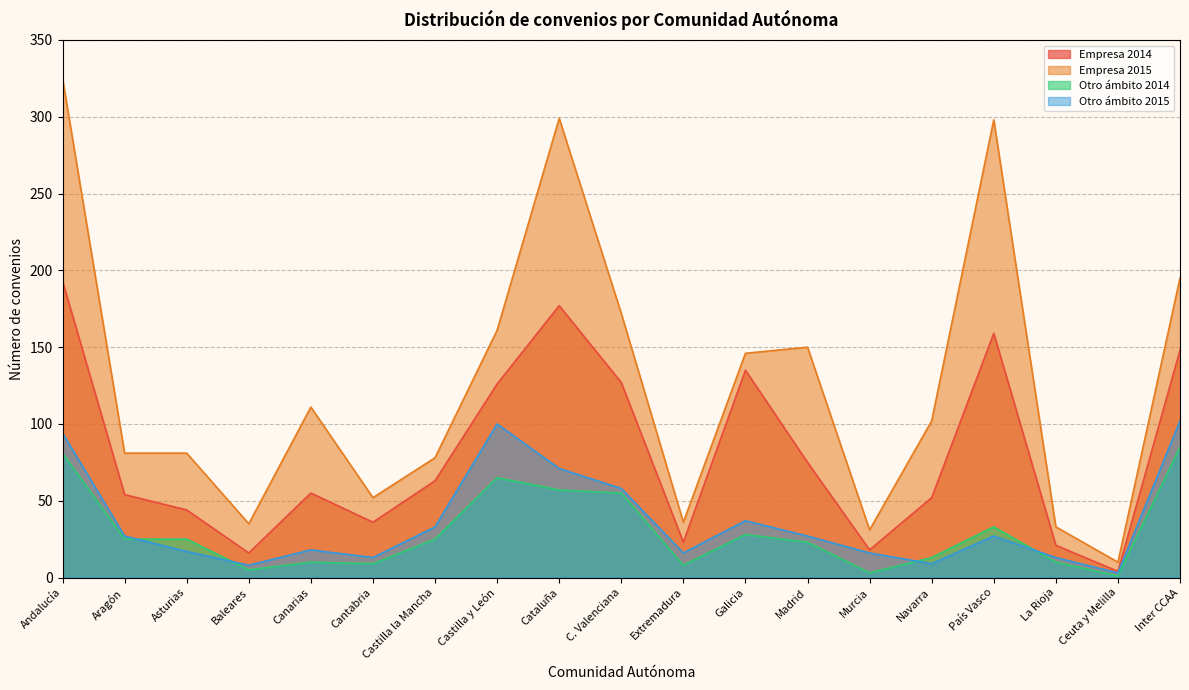

How many data points in Otro ámbito 2015 are above 27?

7